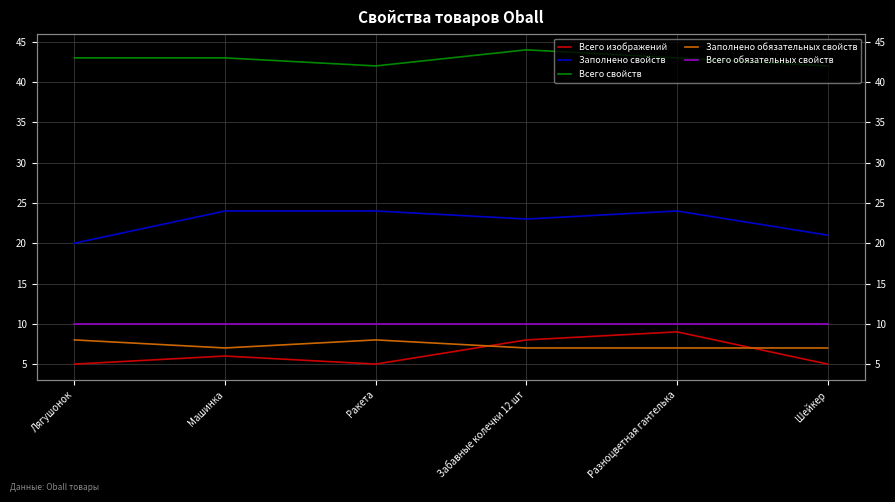

Which category has the highest value in the Заполнено обязательных свойств series?

Лягушонок